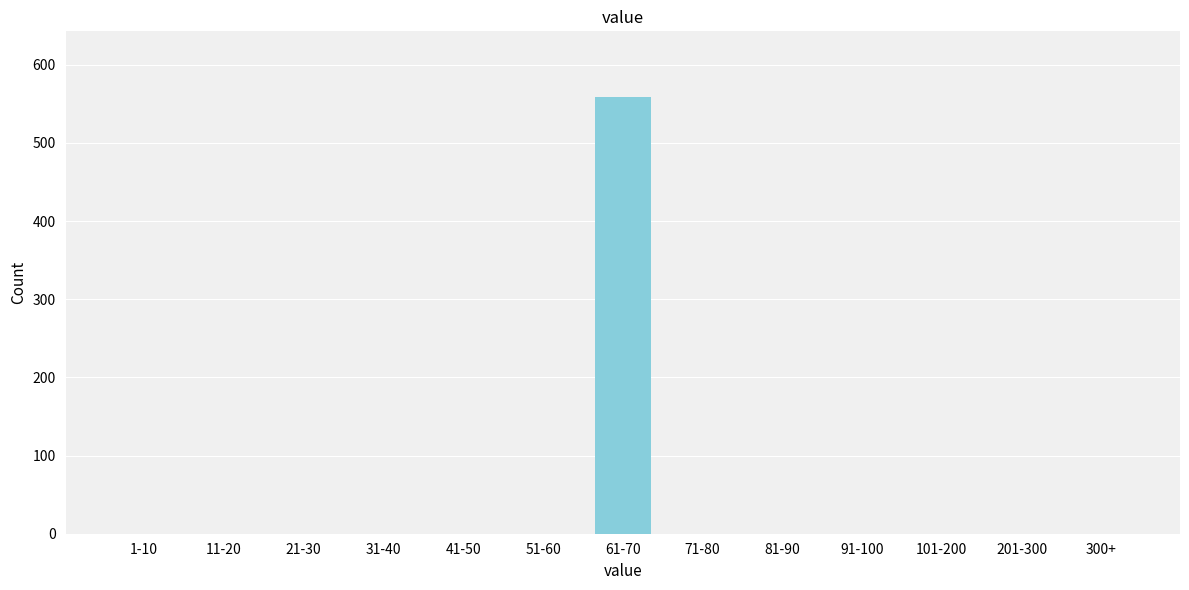

Reading left to right, list all the values displayed in this chart.

1-10=0	11-20=0	21-30=0	31-40=0	41-50=0	51-60=0	61-70=559	71-80=0	81-90=0	91-100=0	101-200=0	201-300=0	300+=0